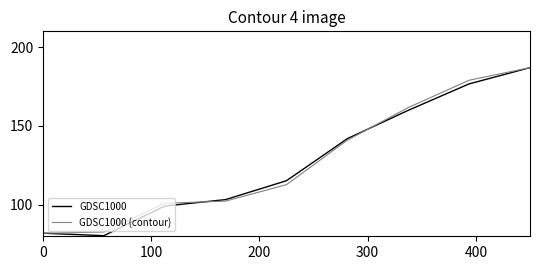

What is the minimum value for GDSC1000?

80.4